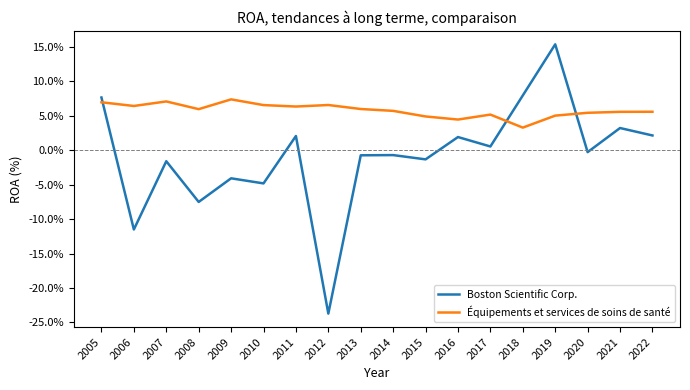

What is the lowest value of the Boston Scientific Corp. series?

-0.2